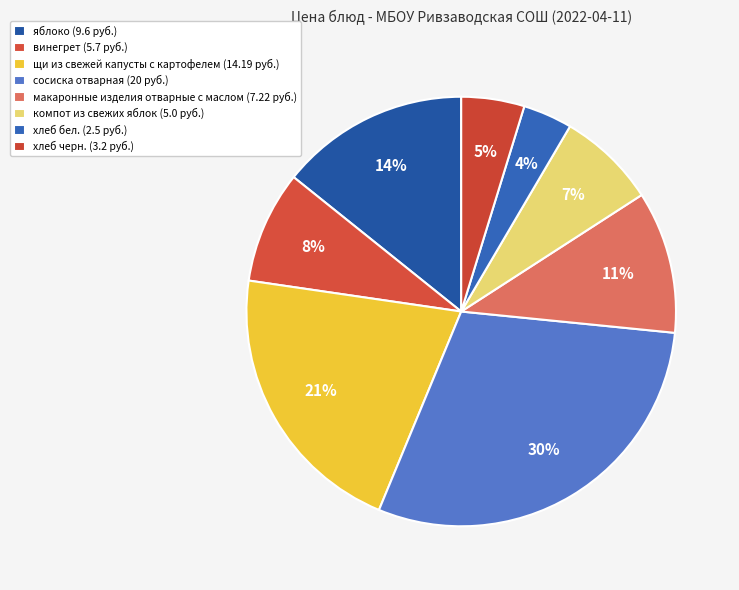

How many slices are in this pie chart?

8